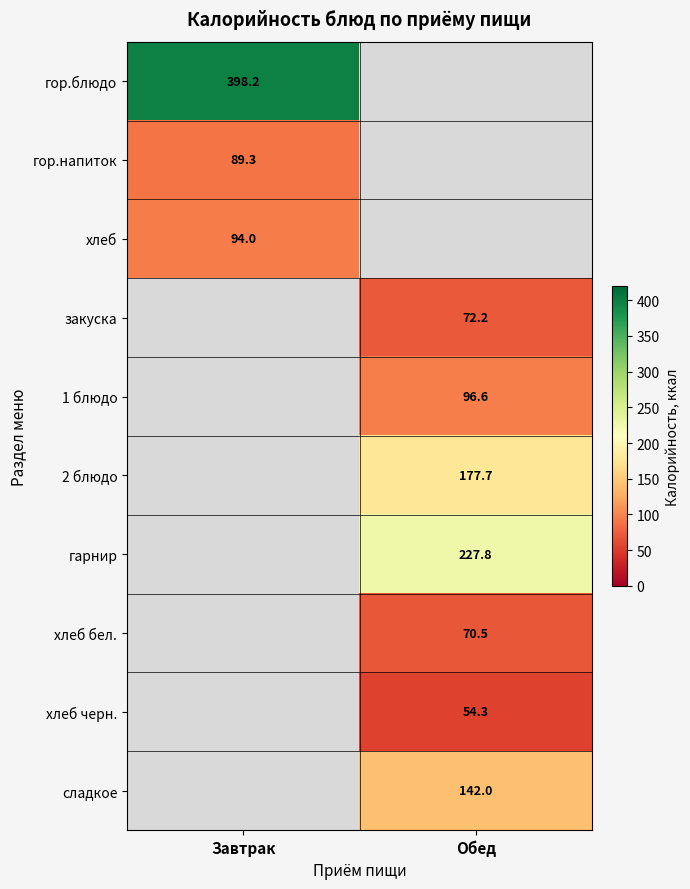

True or false: сладкое has a value of 233.1 at Обед.

False